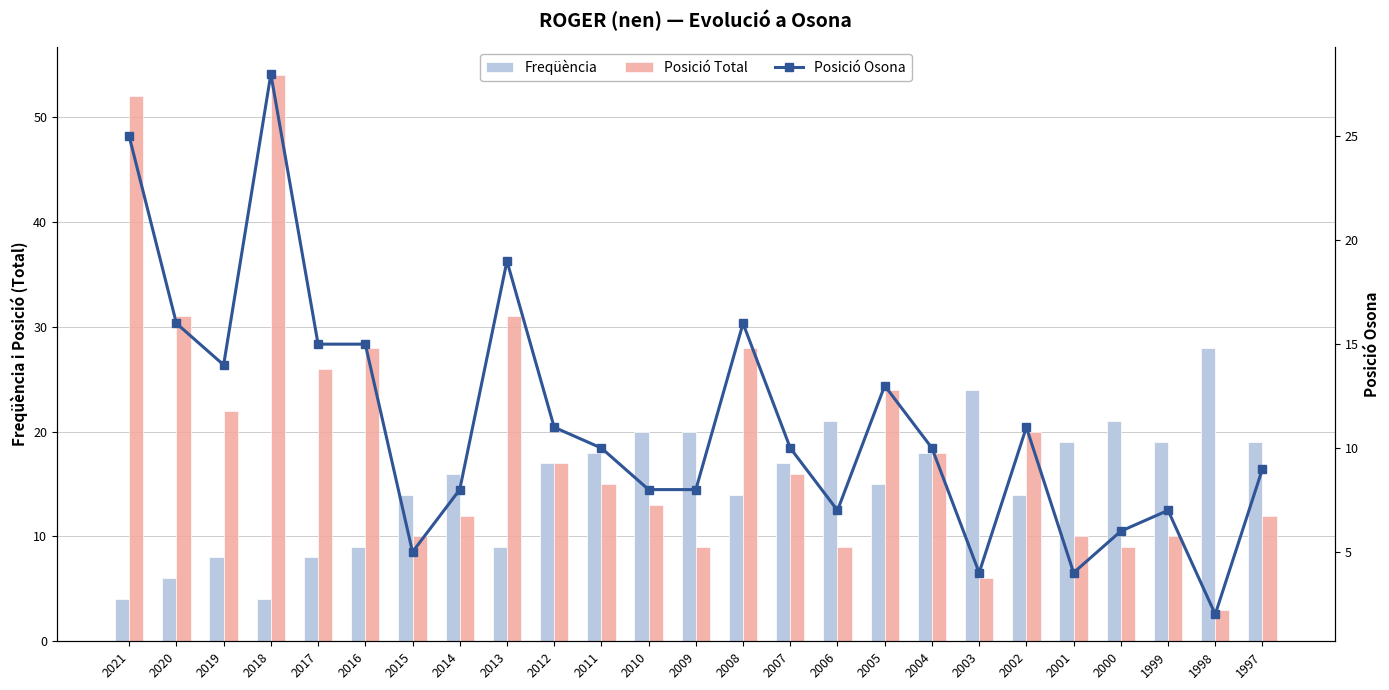

Between 2021 and 2006, which series saw the biggest shift?

Posició Total